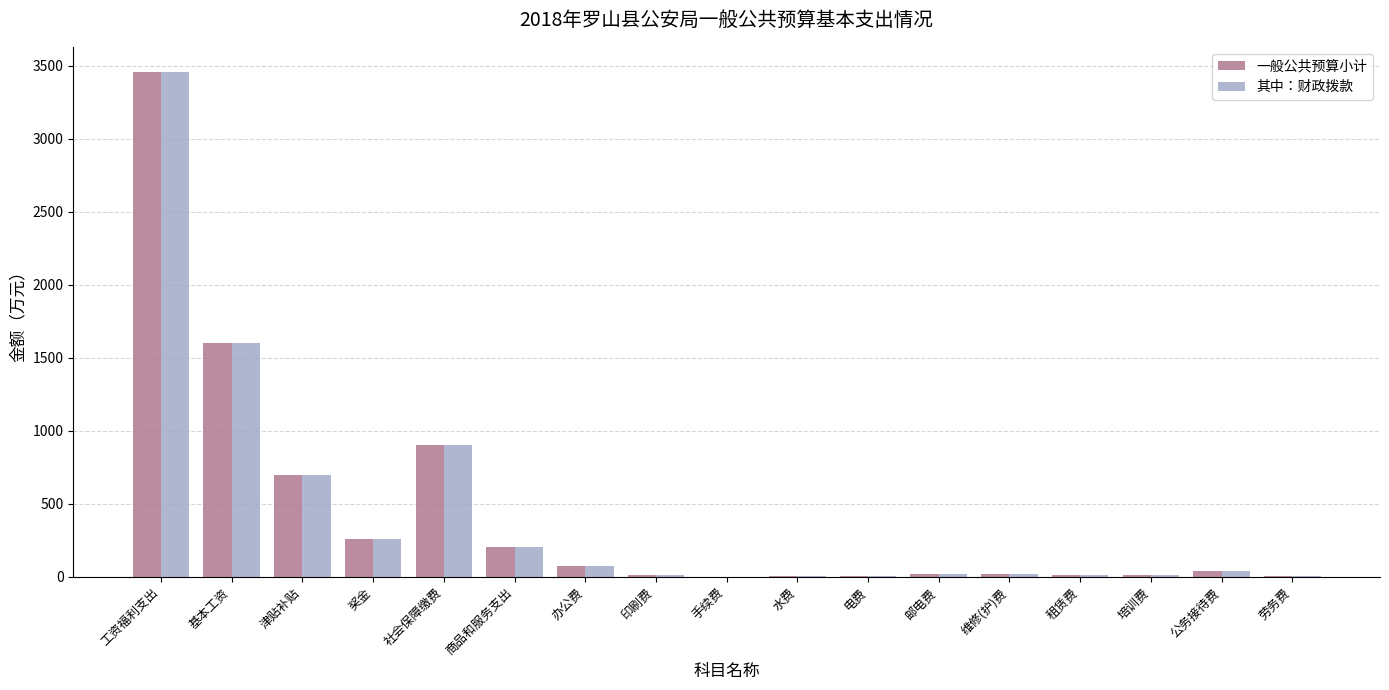

Count the number of data series in this chart.

2